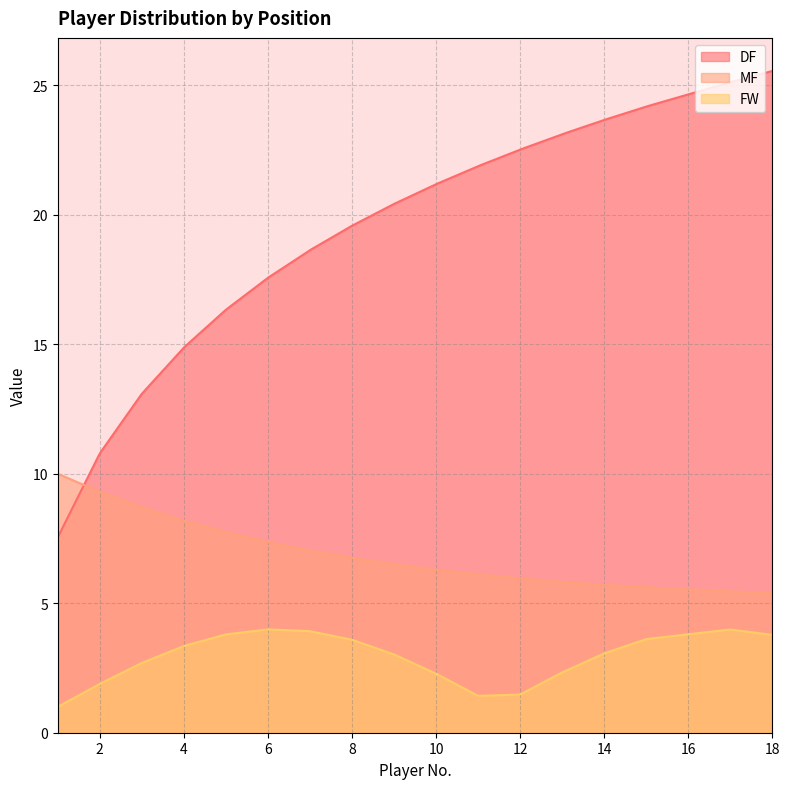

Which series has the largest total across all categories?

DF